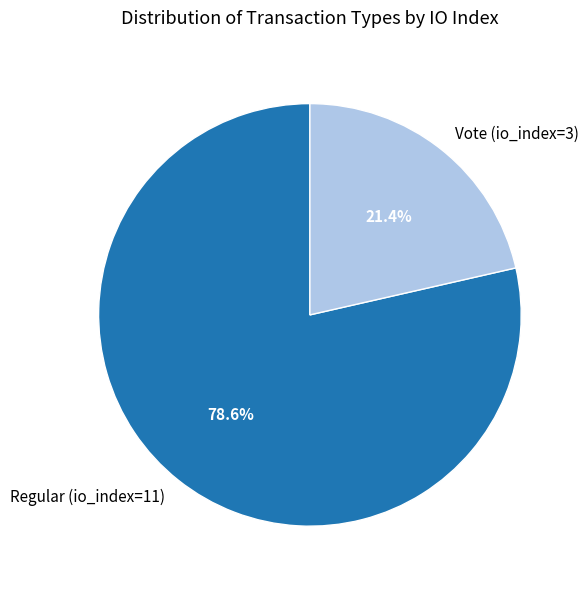

Rank the categories by value from highest to lowest.

Regular (io_index=11), Vote (io_index=3)